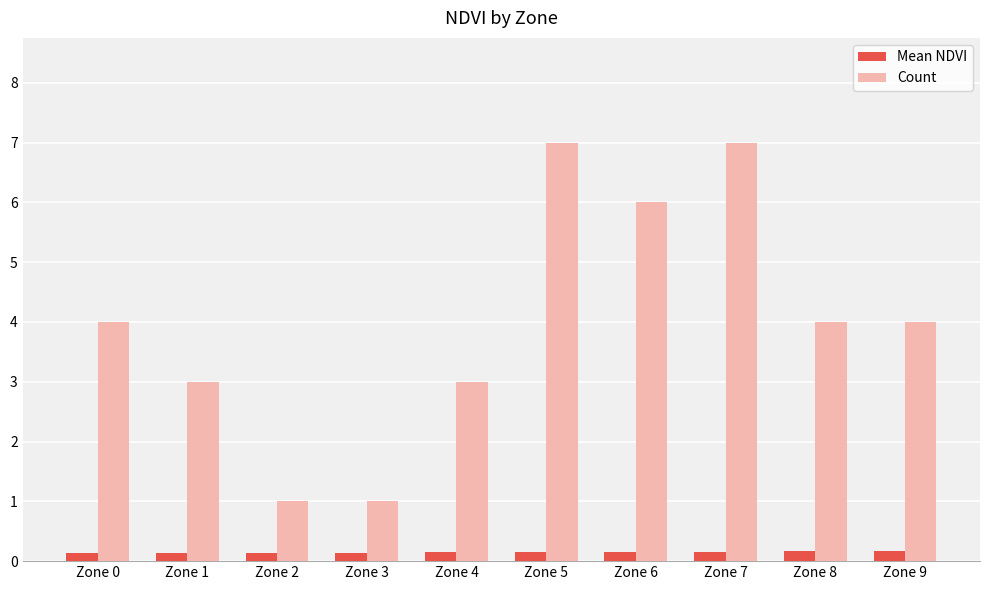

How many bars are there in each group?

2